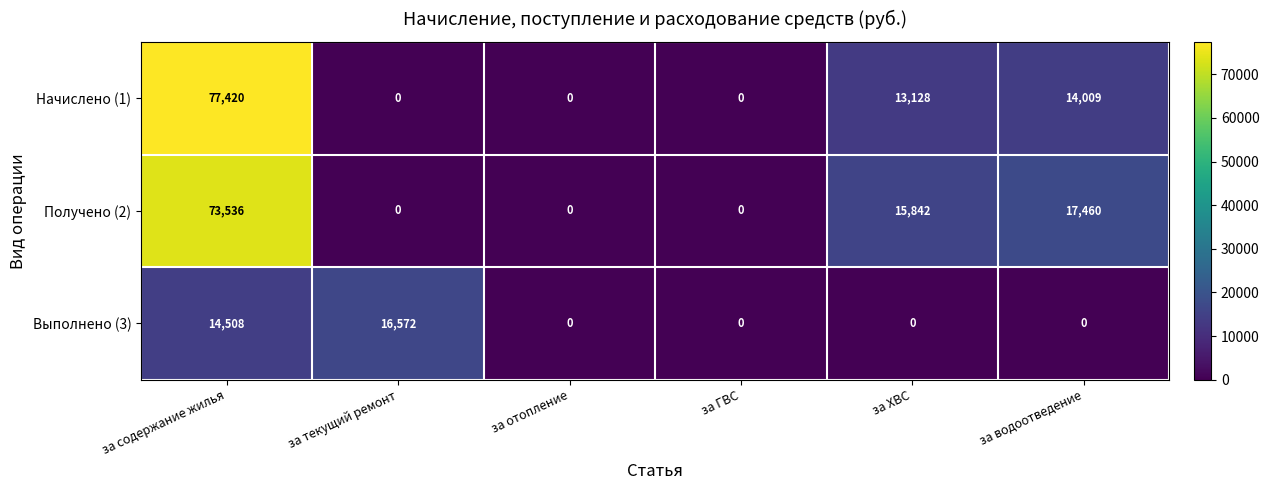

How many distinct data groups are displayed?

3